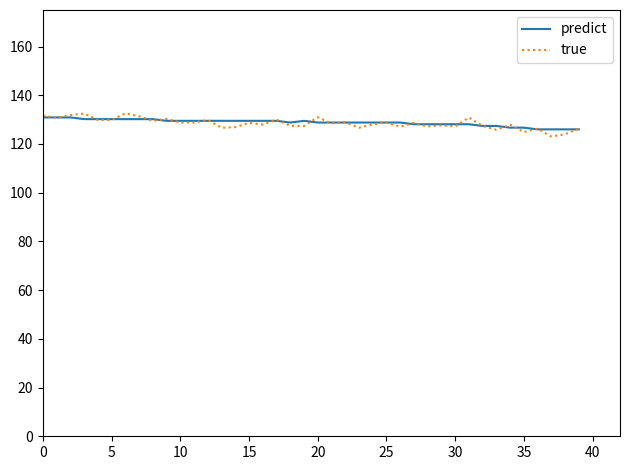

Does the chart display data point markers on the line(s)?

No